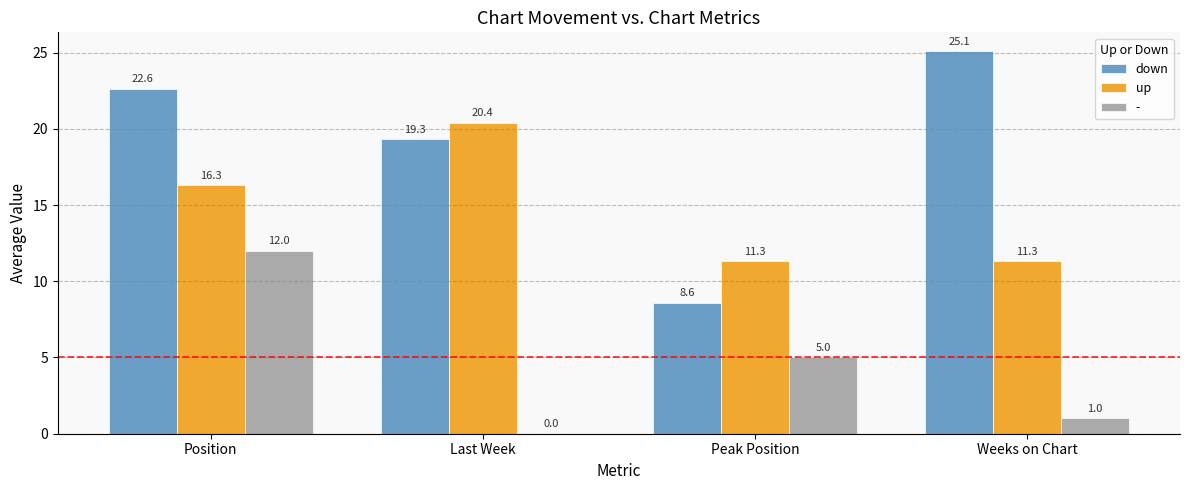

Which series changed the most between Last Week and Peak Position?

down